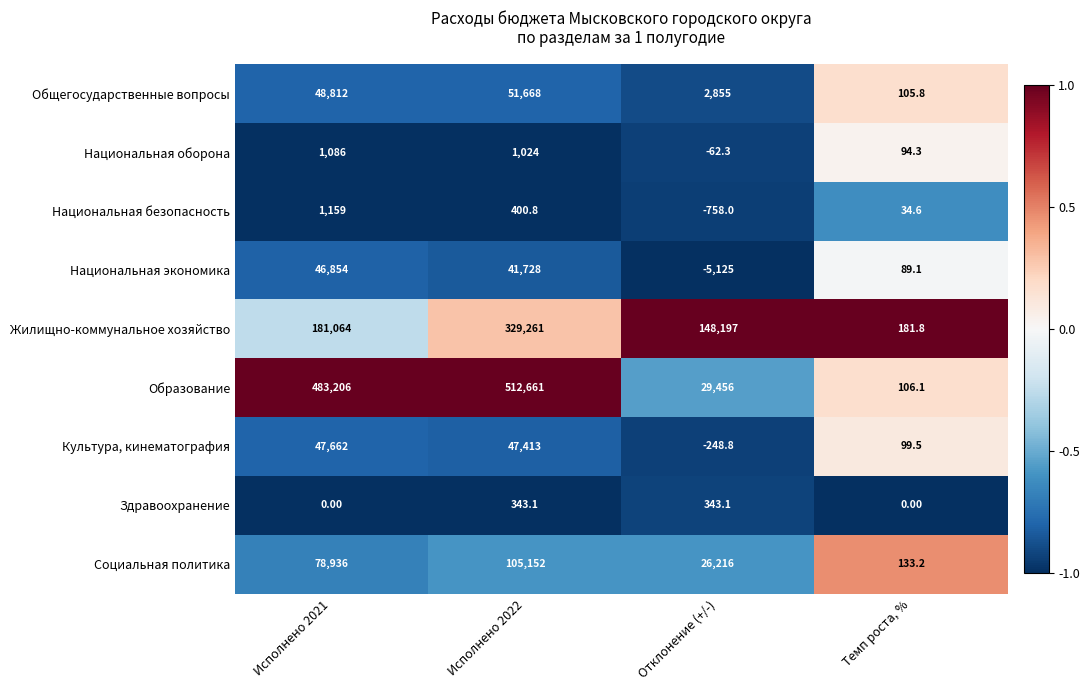

Between Исполнено 2021 and Отклонение (+/-), which series saw the biggest shift?

Образование